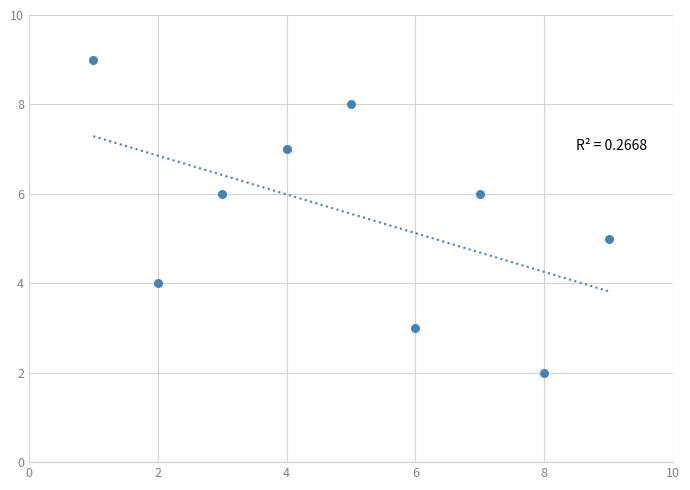

What is the average Y value?

6